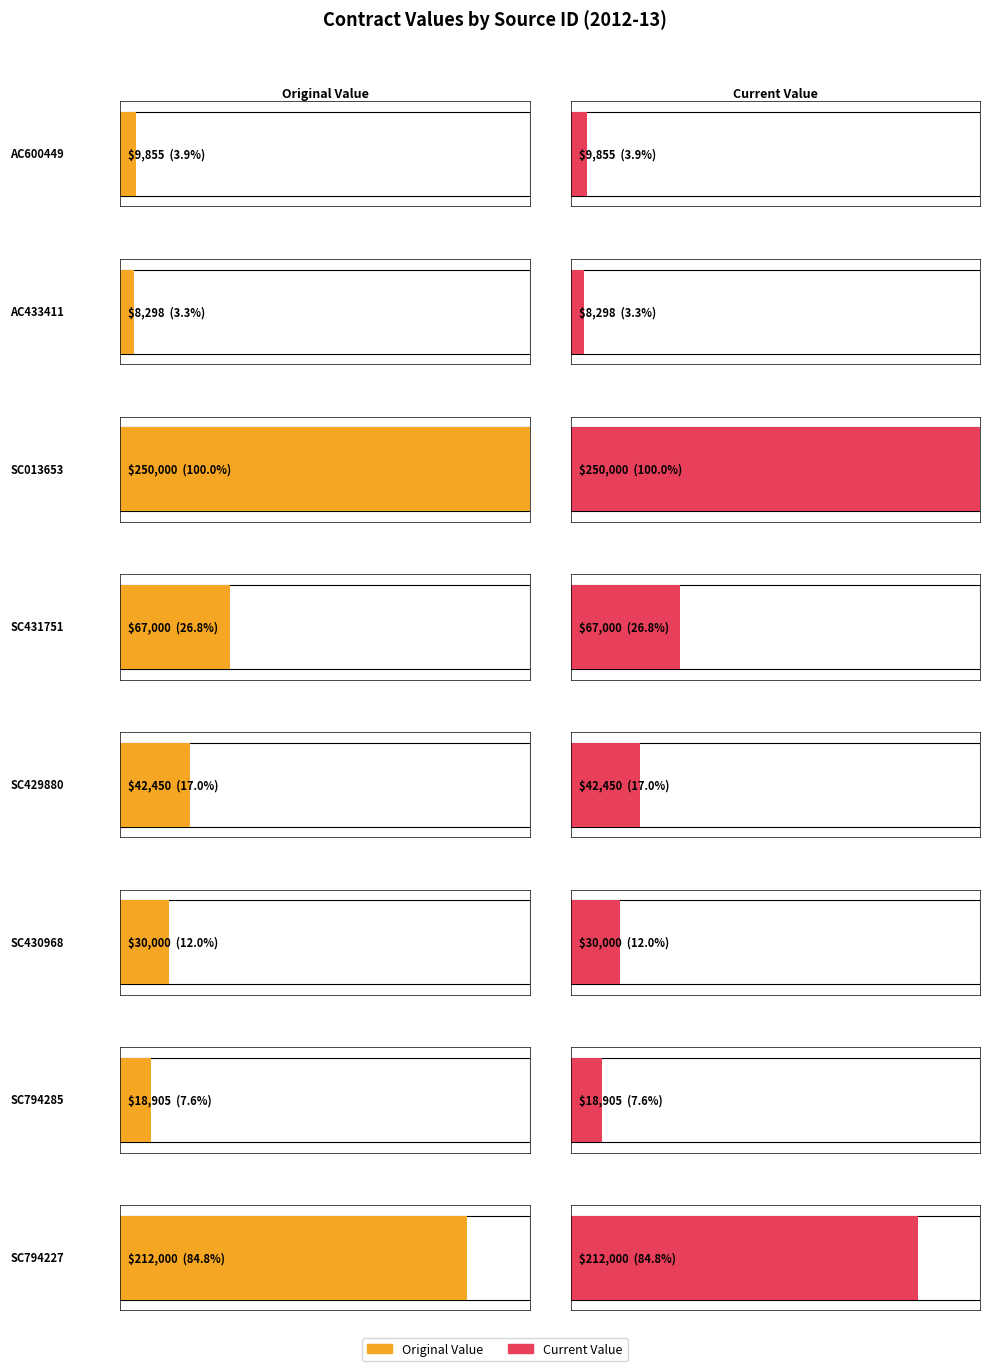

What position from the right is SC431751?

5